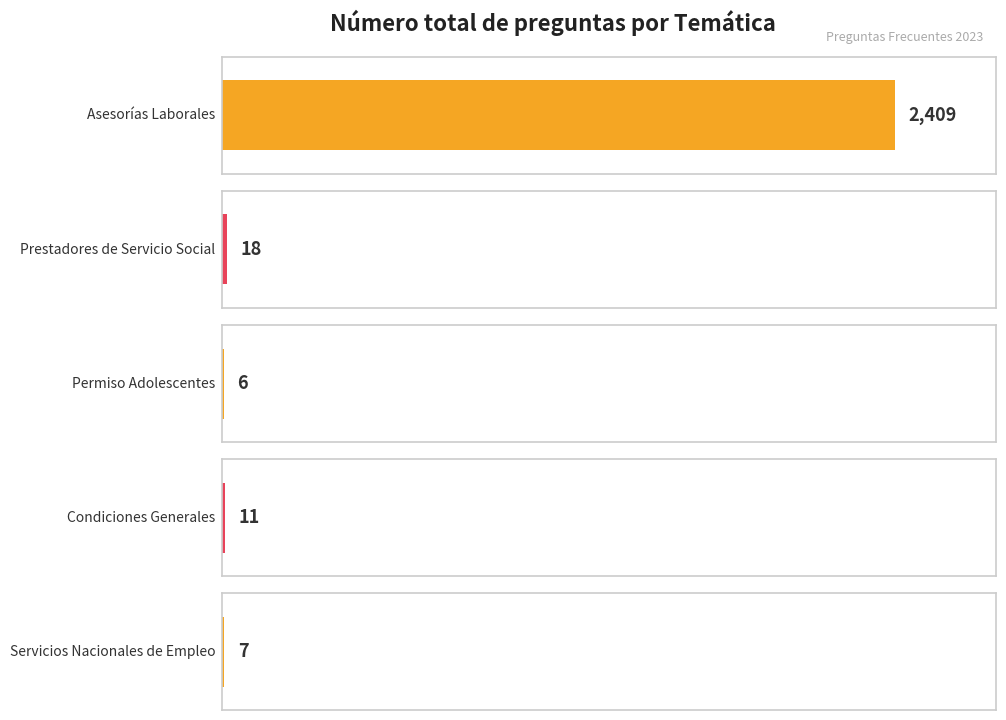

The chart shows a value of 2 at Tiempo de entrega. True or false?

False